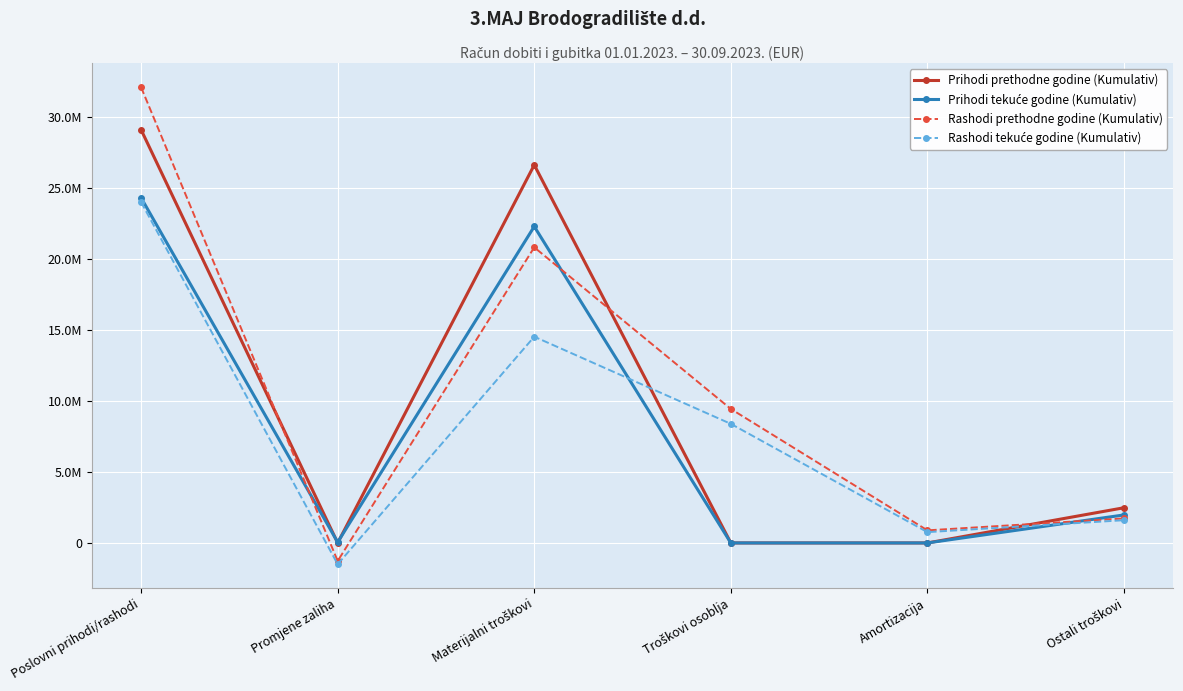

Does the chart have visible grid lines?

Yes